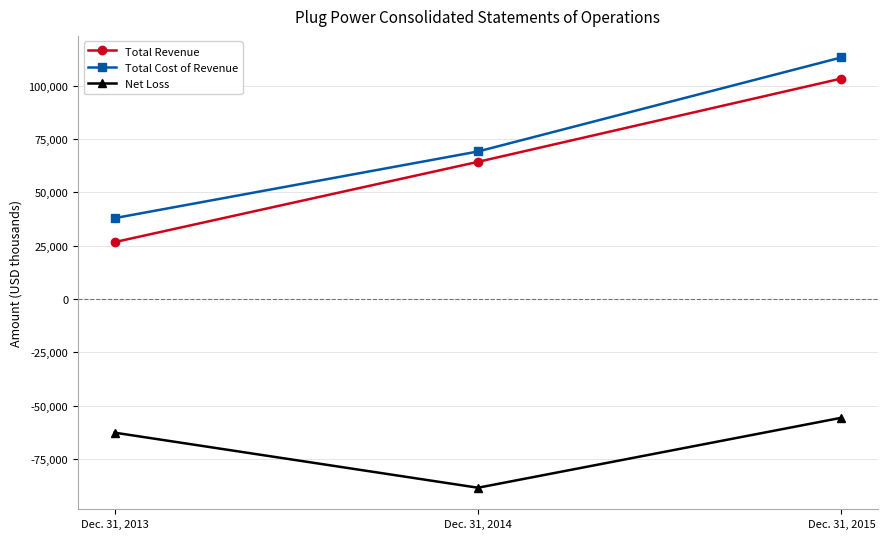

What is the smallest value displayed?

-88488